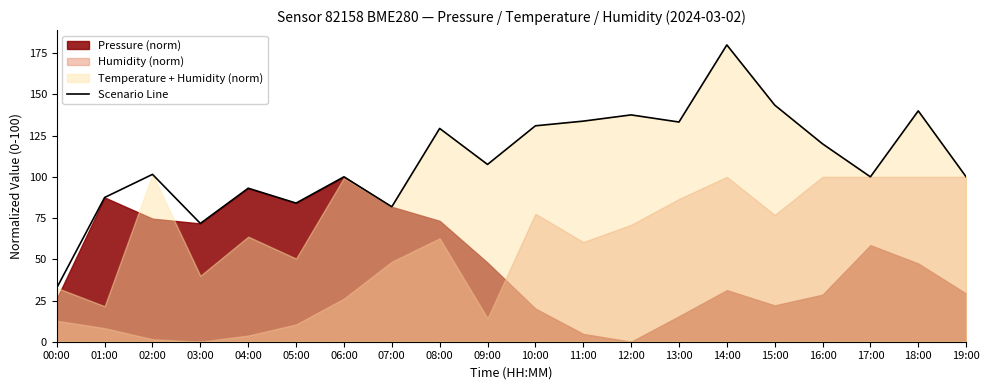

What is the difference between the second highest and minimum values?

110.8